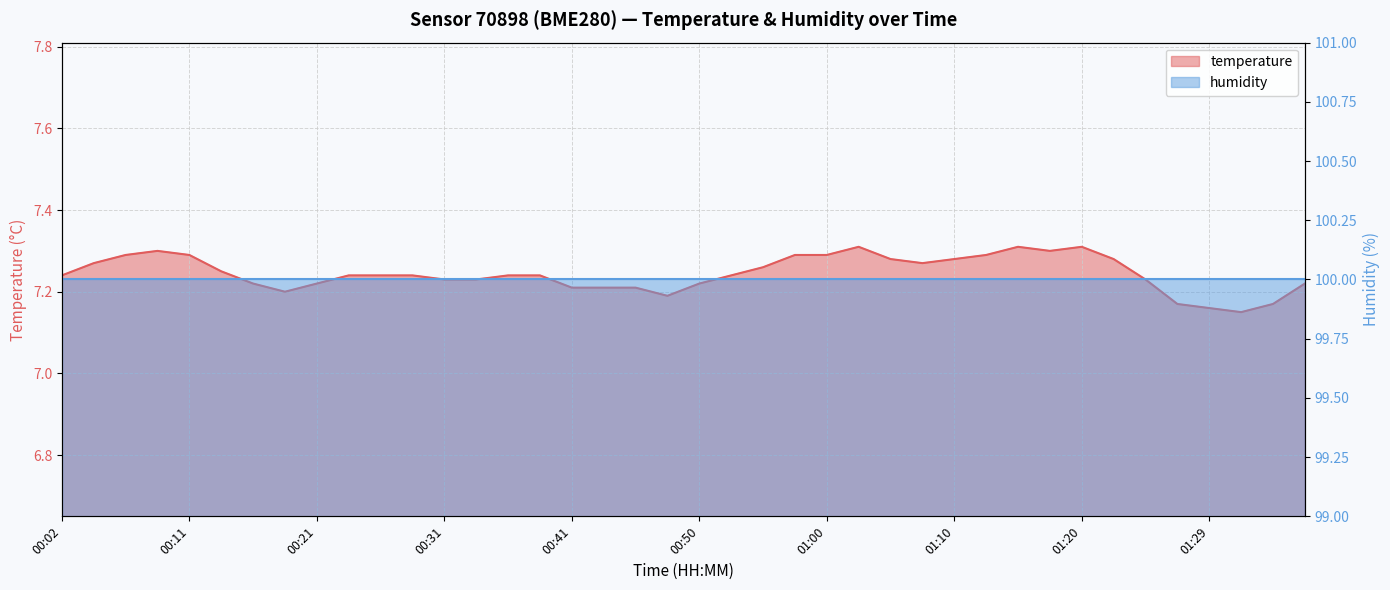

Count the values in the range 7 to 8.

40